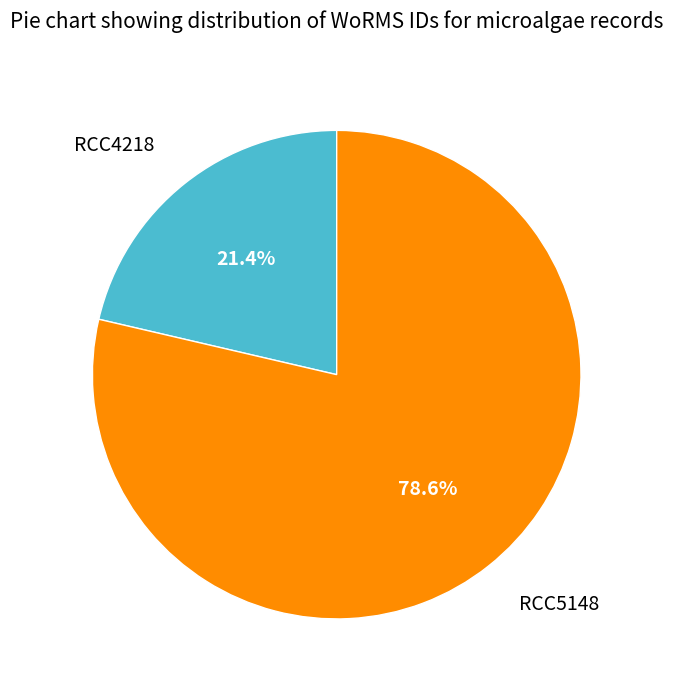

Does any single category account for the majority?

Yes